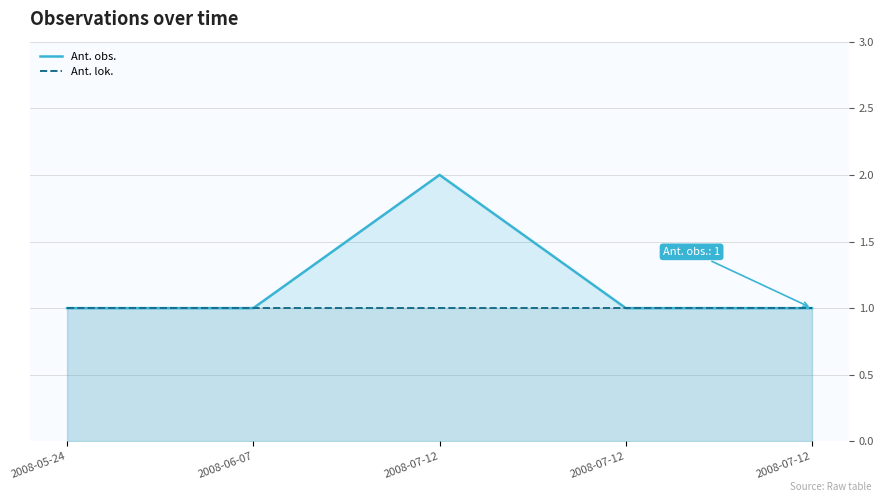

What is the average value of the Ant. obs. series?

1